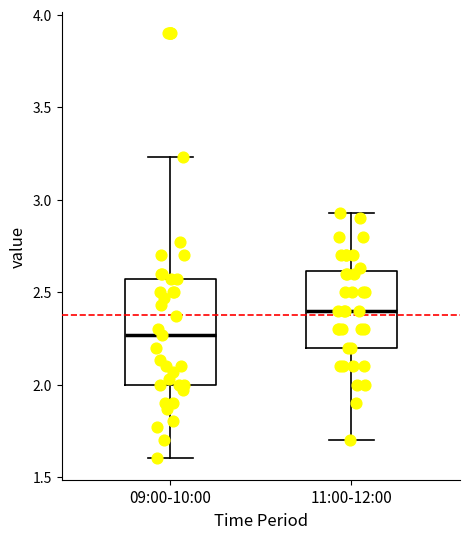

Which box's median line is the highest?

11:00-12:00